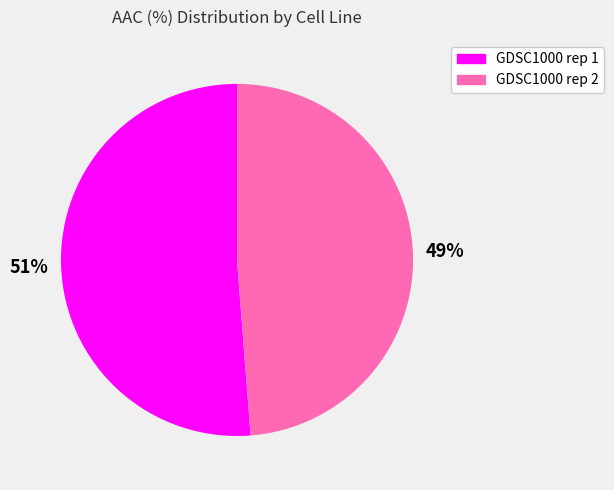

Is there any slice that represents more than half of the pie?

Yes